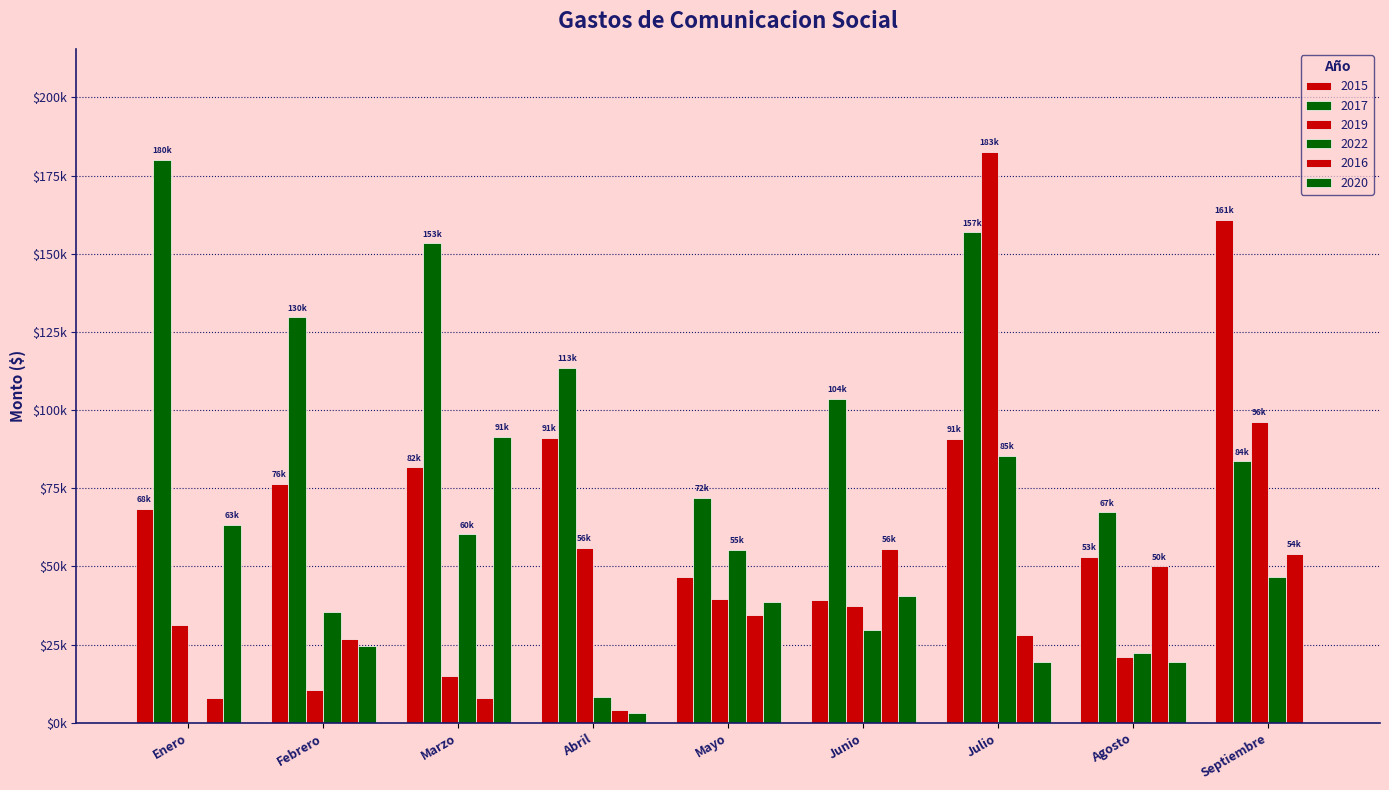

Are the bars grouped side by side (vs. stacked)?

Yes